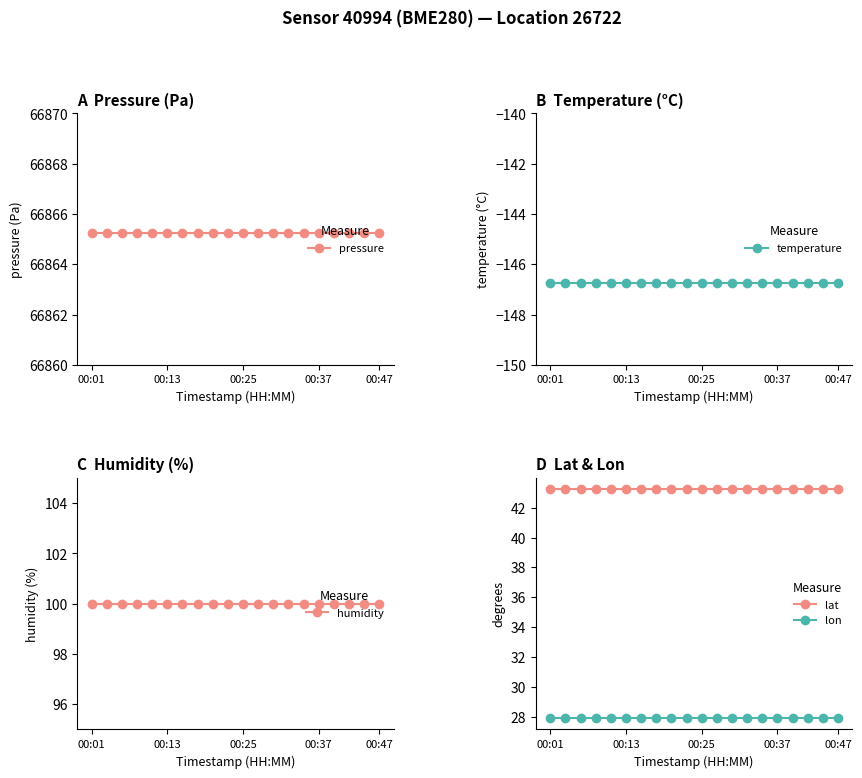

What are all the series names shown in the legend?

pressure, temperature, humidity, lat, lon